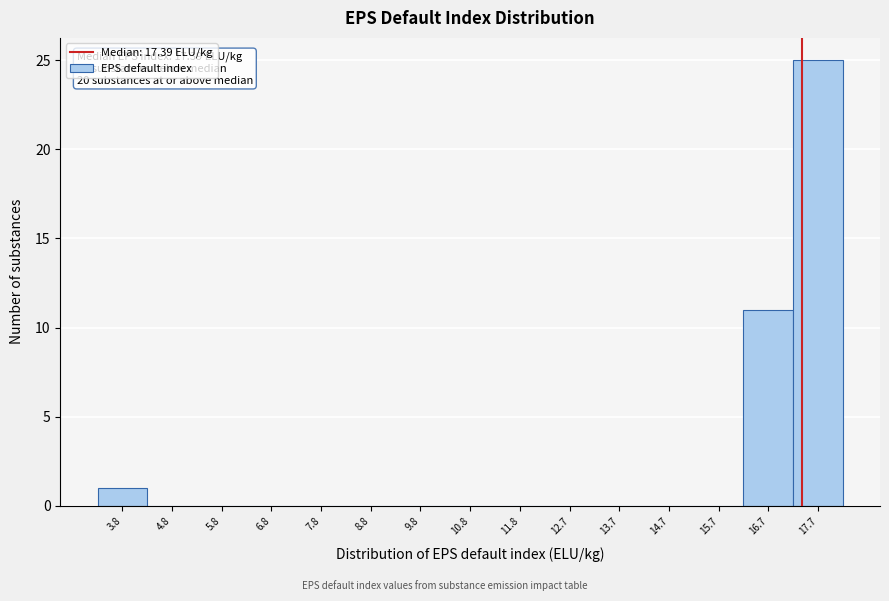

Which range on the x-axis has the tallest bar?

17.2 to 18.2